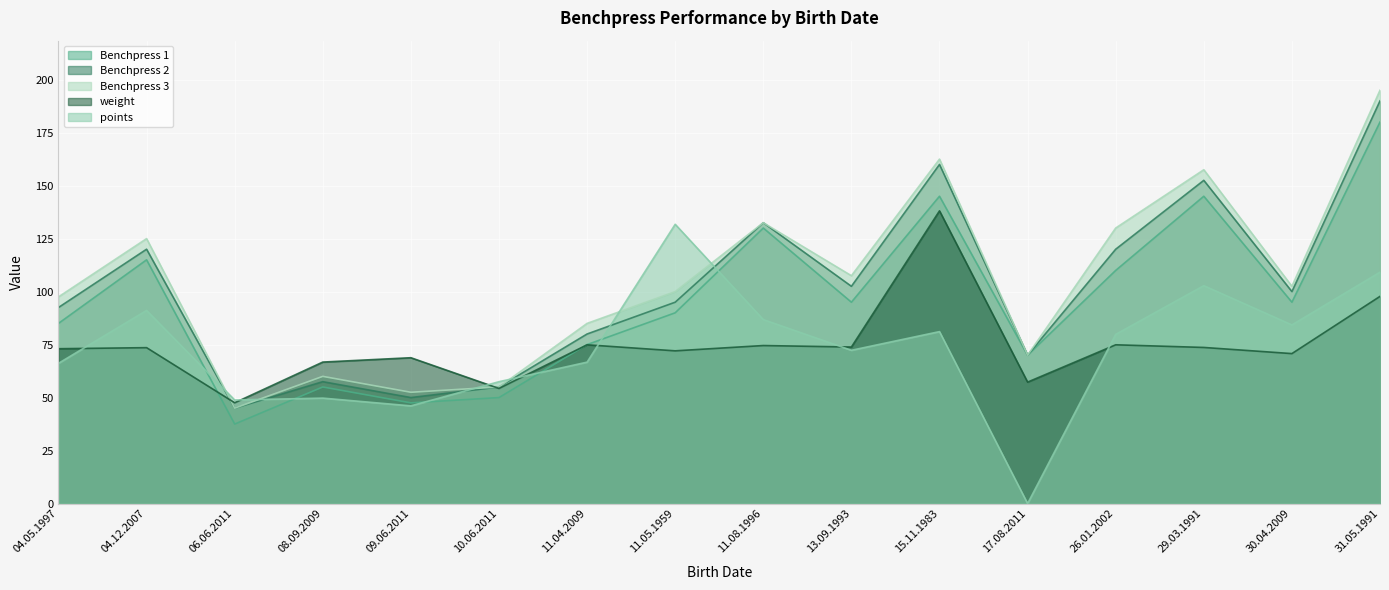

True or false: Benchpress 3 has more than 0 points higher than both neighbors.

True